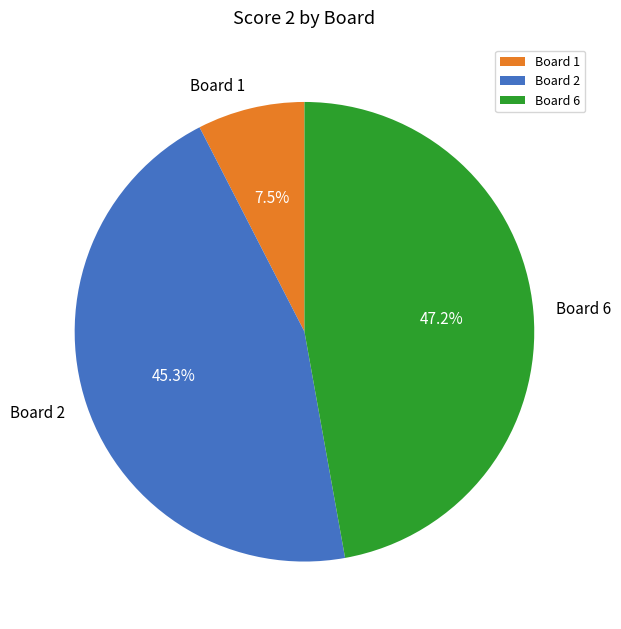

How many segments does this pie chart have?

3